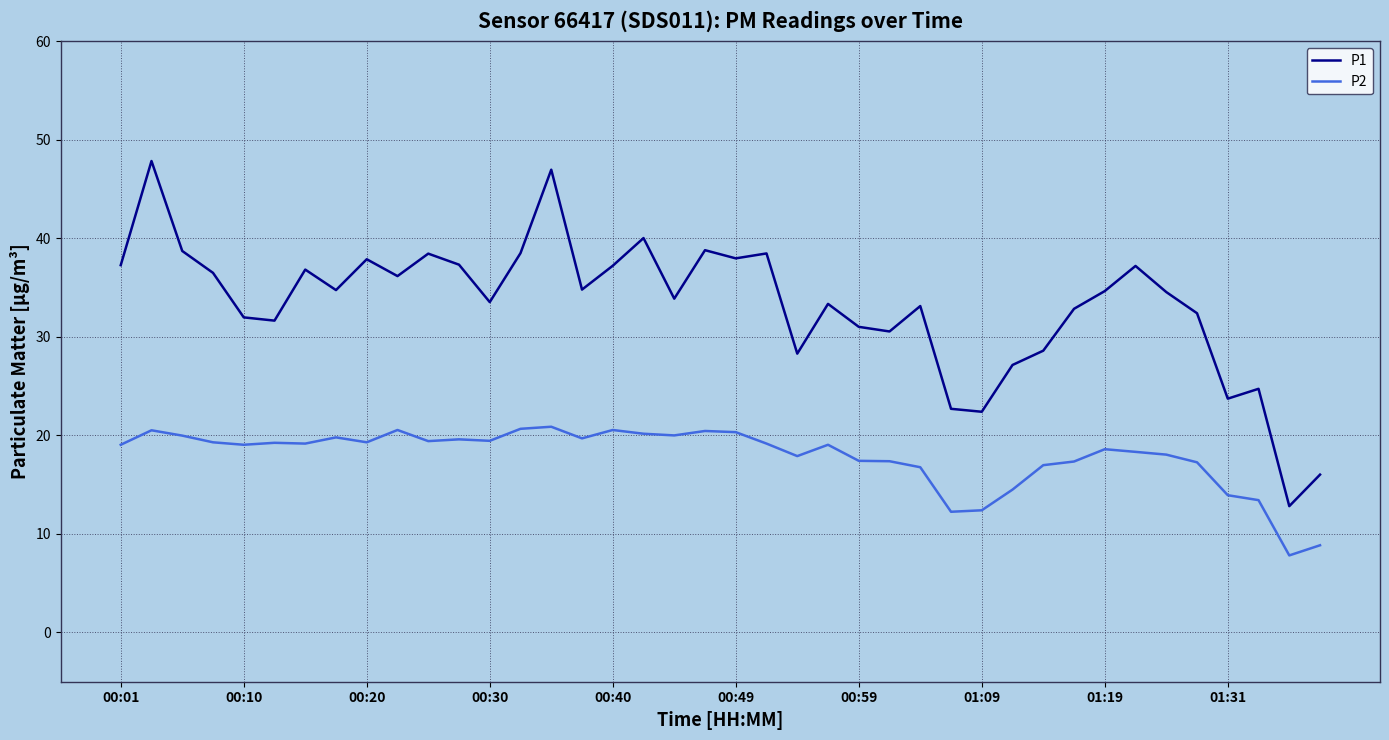

List the series in order of their overall mean, highest first.

P1, P2